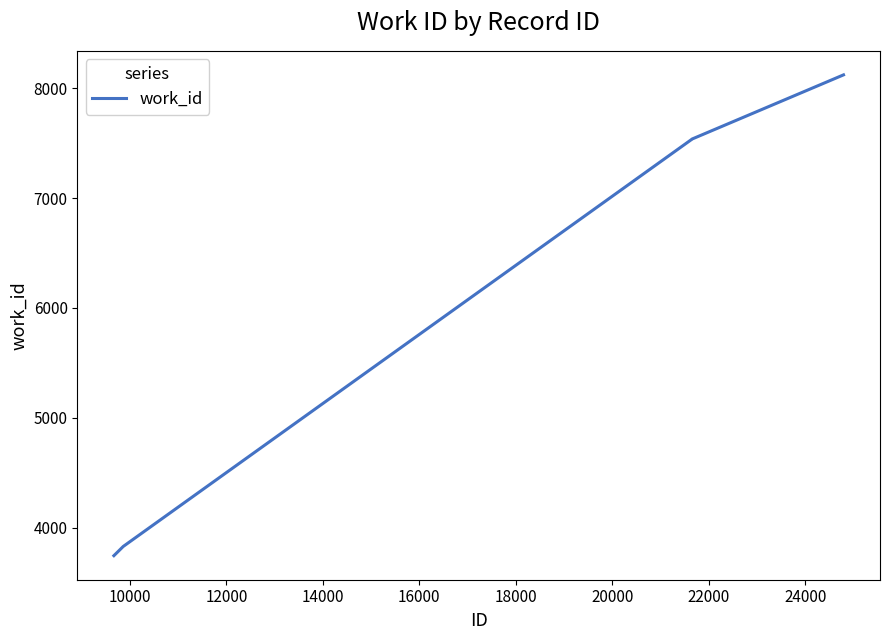

What is the greatest value displayed?

8122